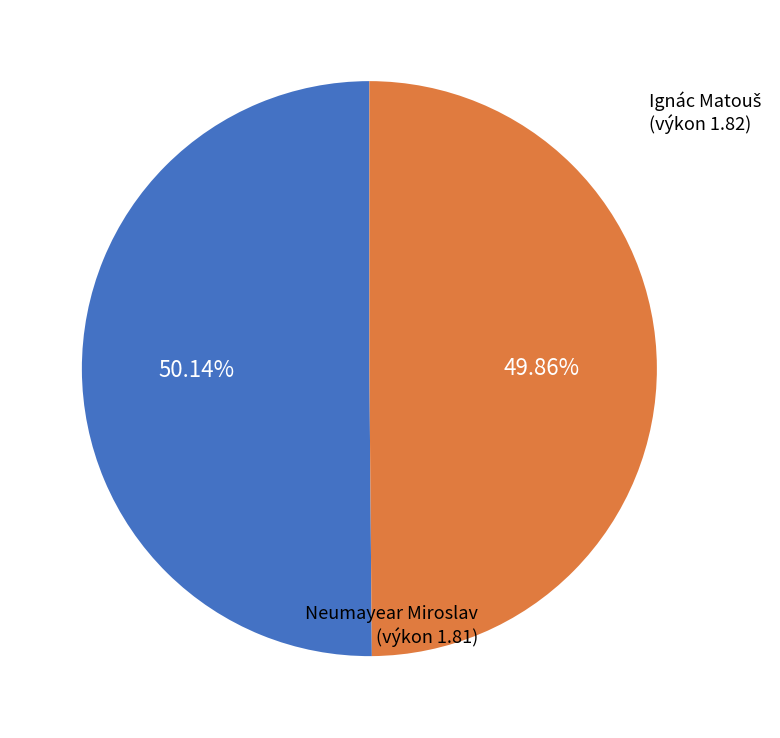

To the nearest percent, what is the average slice percentage?

50%